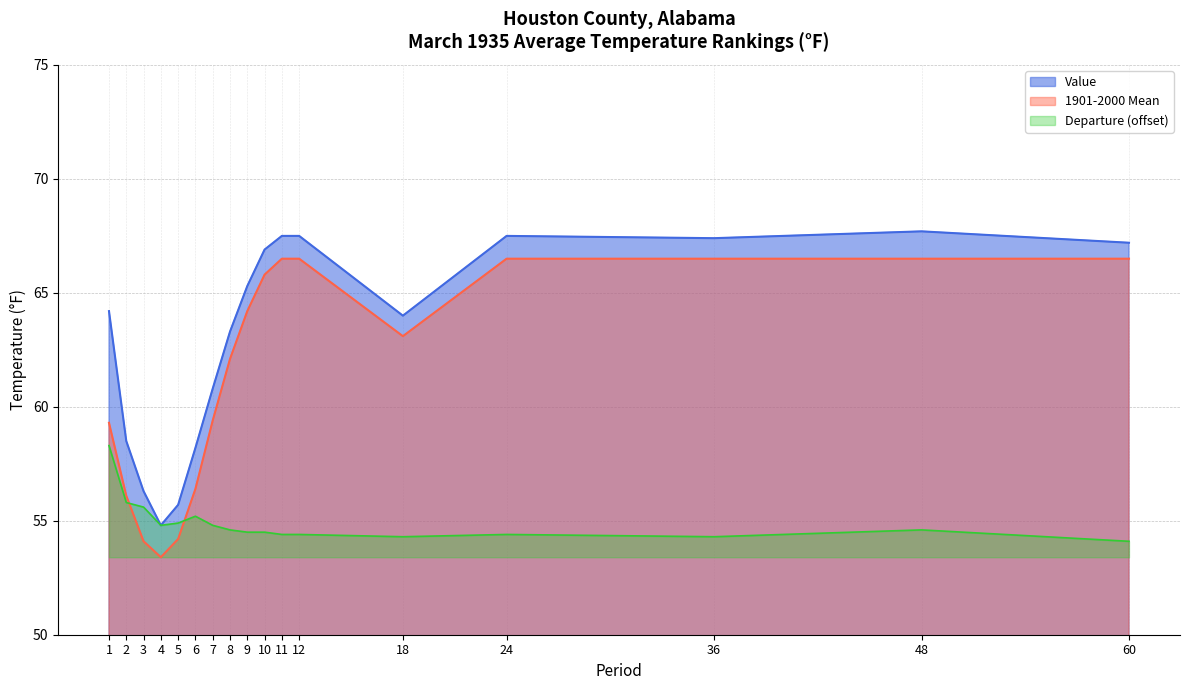

Which has a higher value, 2 or 9?

9